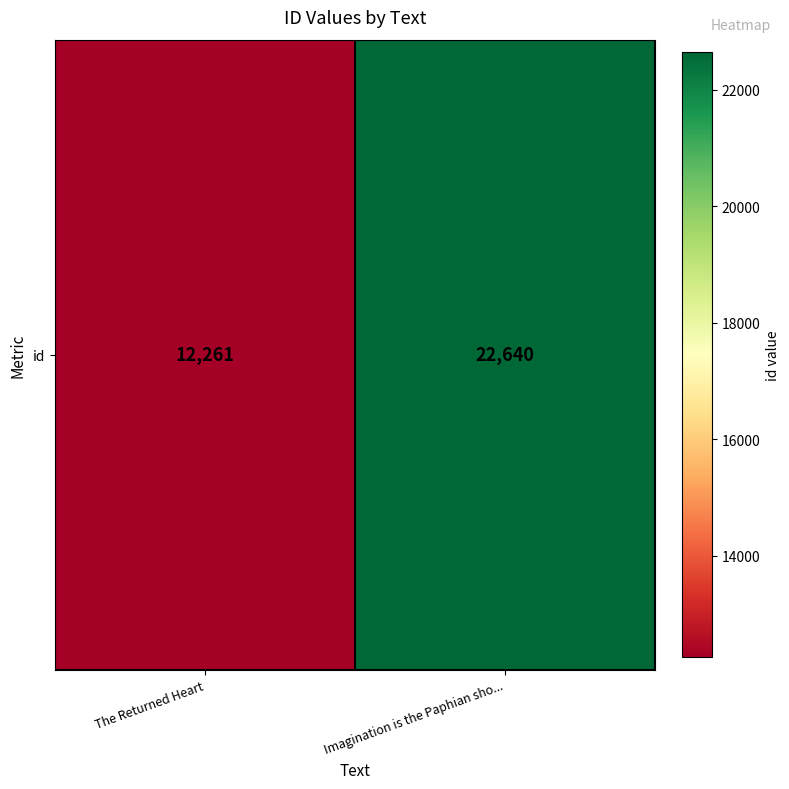

List the labels in order of value, smallest first.

The Returned Heart, Imagination is the Paphian sho...